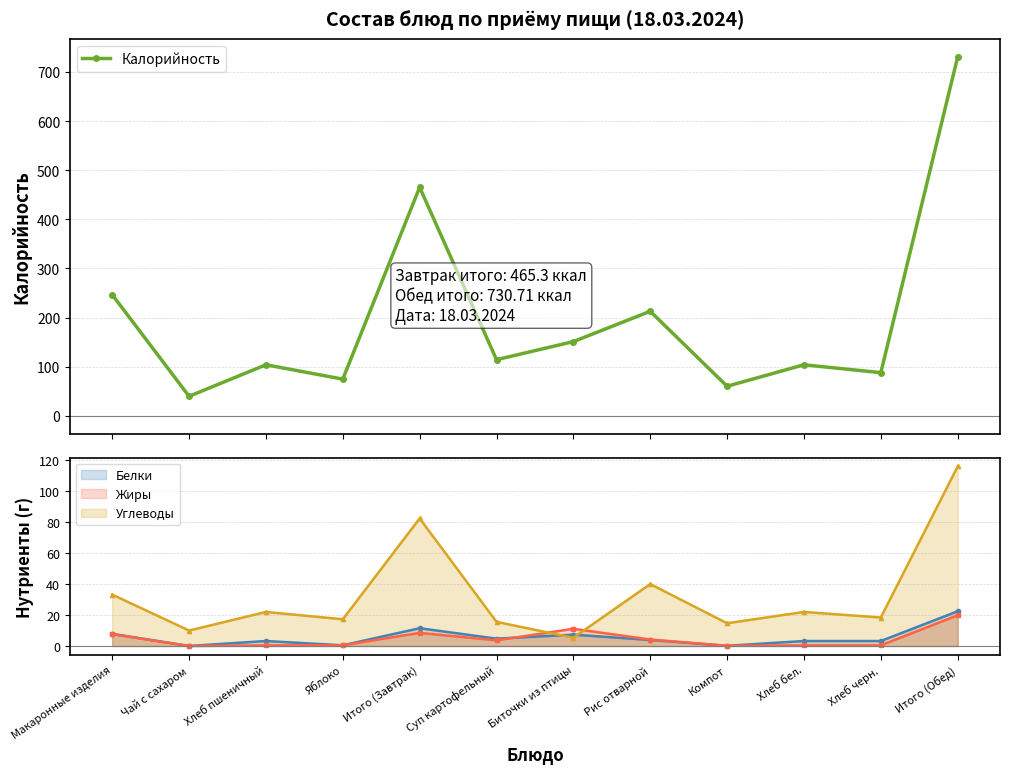

What is the total value across all series at Рис отварной?

260.9